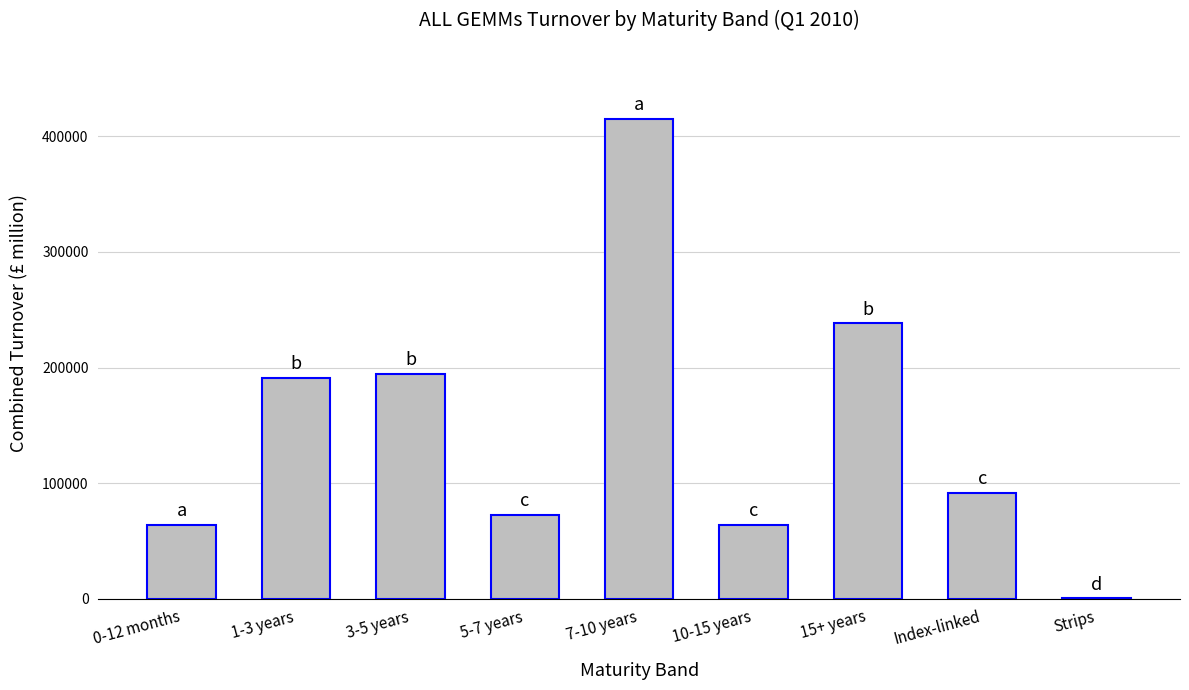

Is it true that the value at 5-7 years is 16102.7?

False